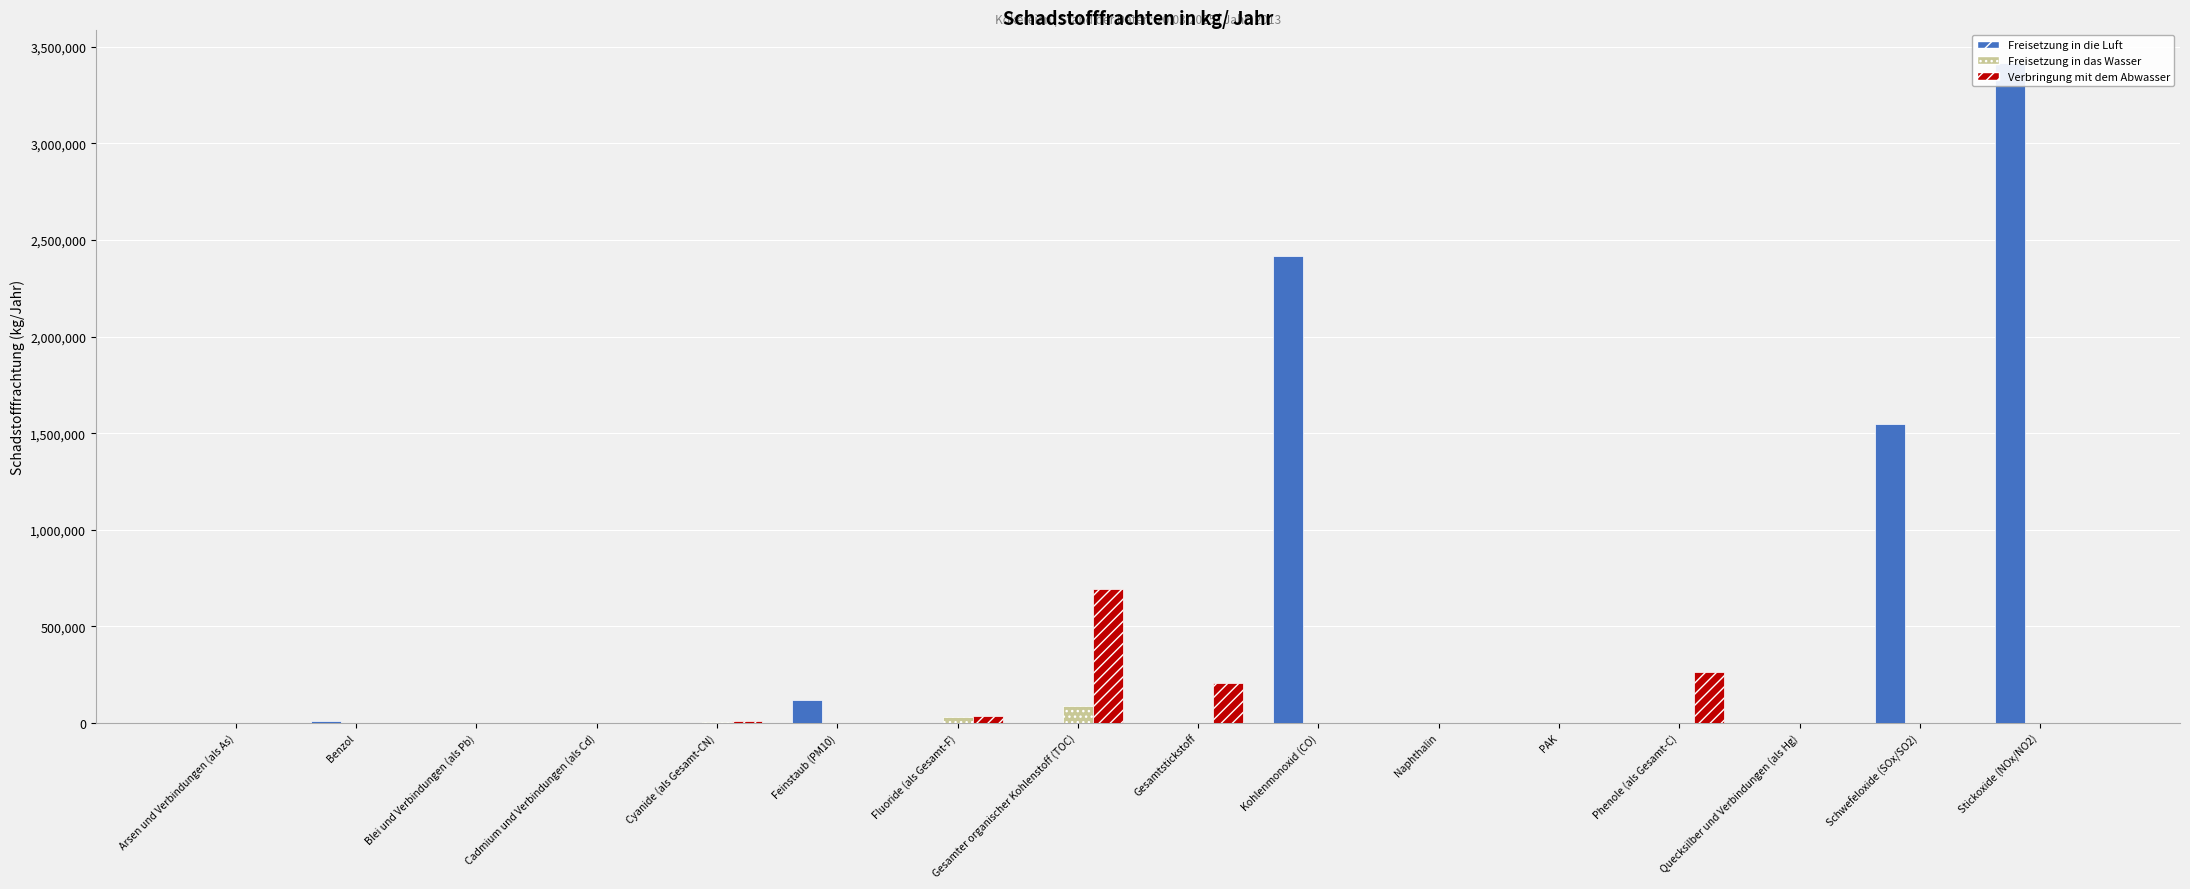

What is the sum of the Verbringung mit dem Abwasser values at Gesamtstickstoff and Cyanide (als Gesamt-CN)?

219278